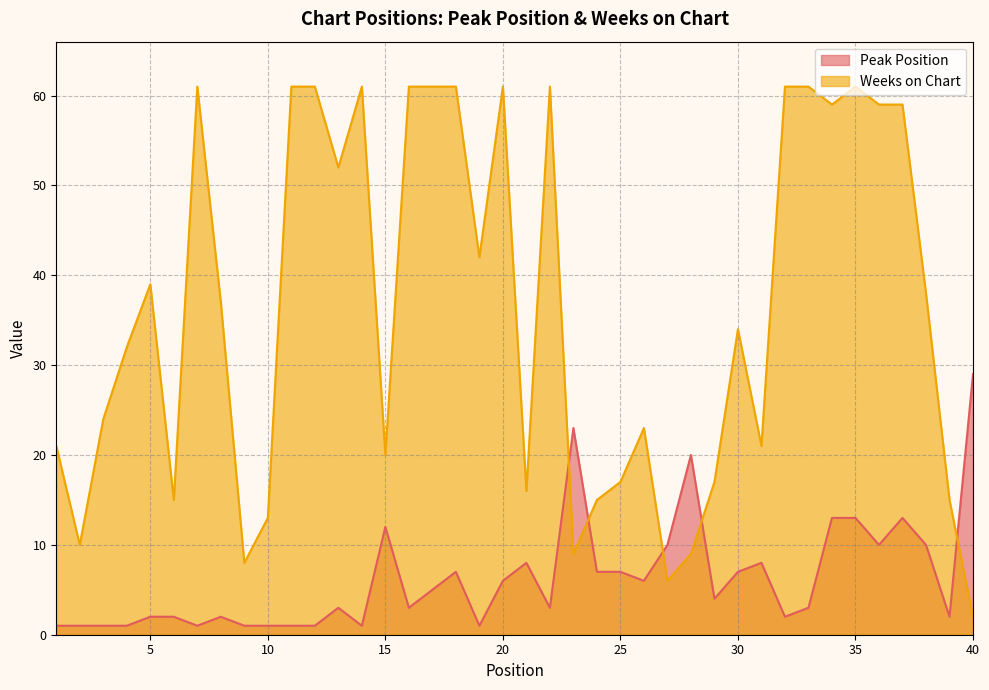

In Weeks on Chart, how many points are higher than both neighbors (excluding endpoints)?

8